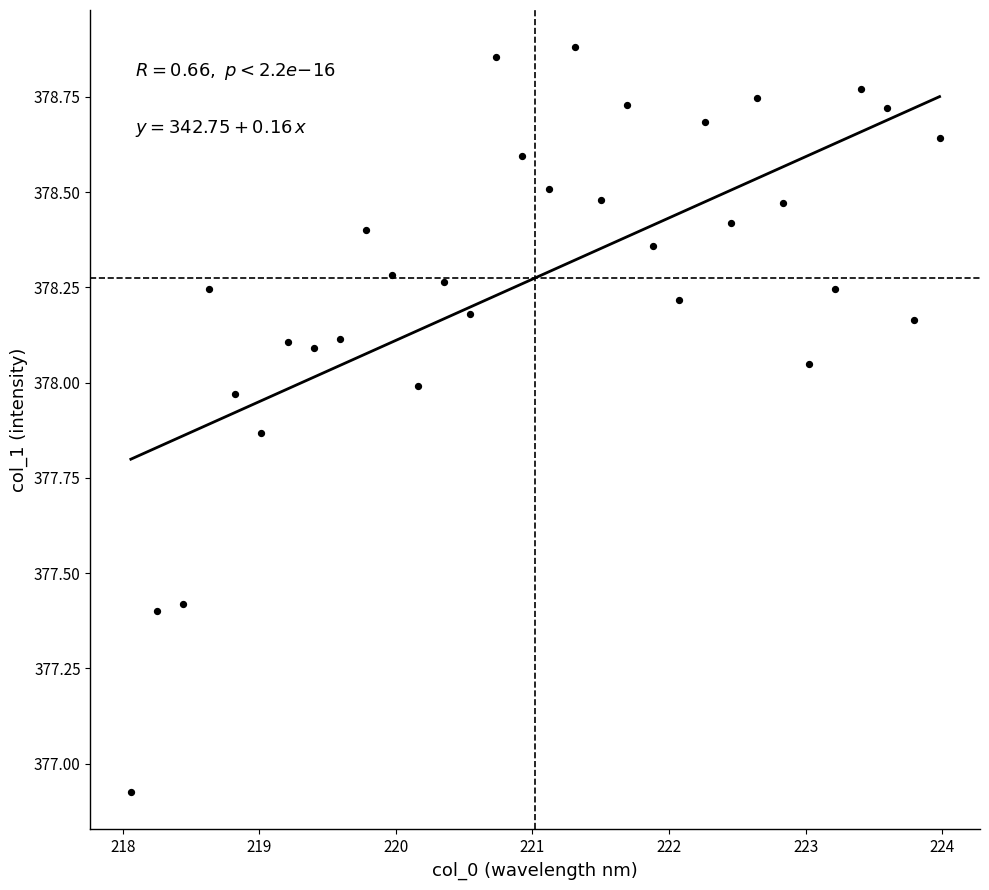

What is the range of X values (max minus min)?

5.9